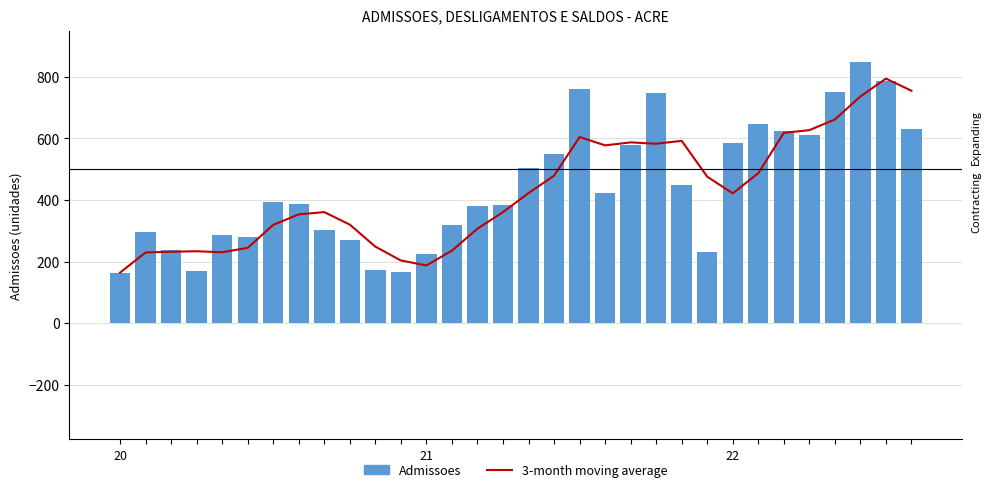

Are the bars horizontal?

No